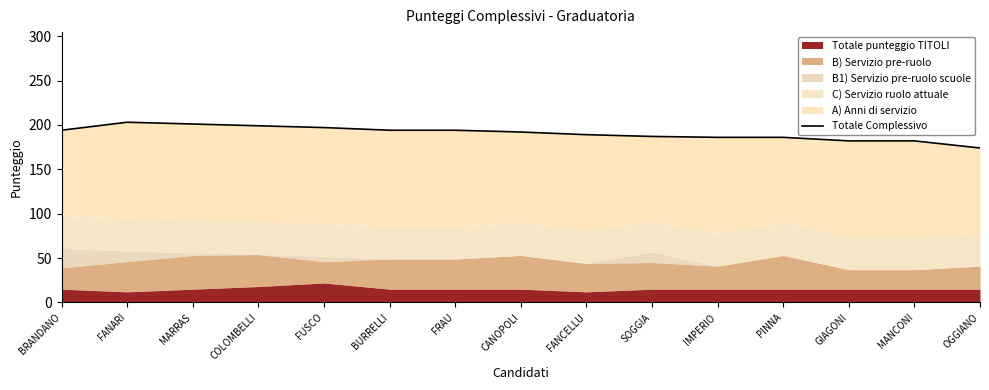

Where is the data nearest to the value 188?

FANCELLU